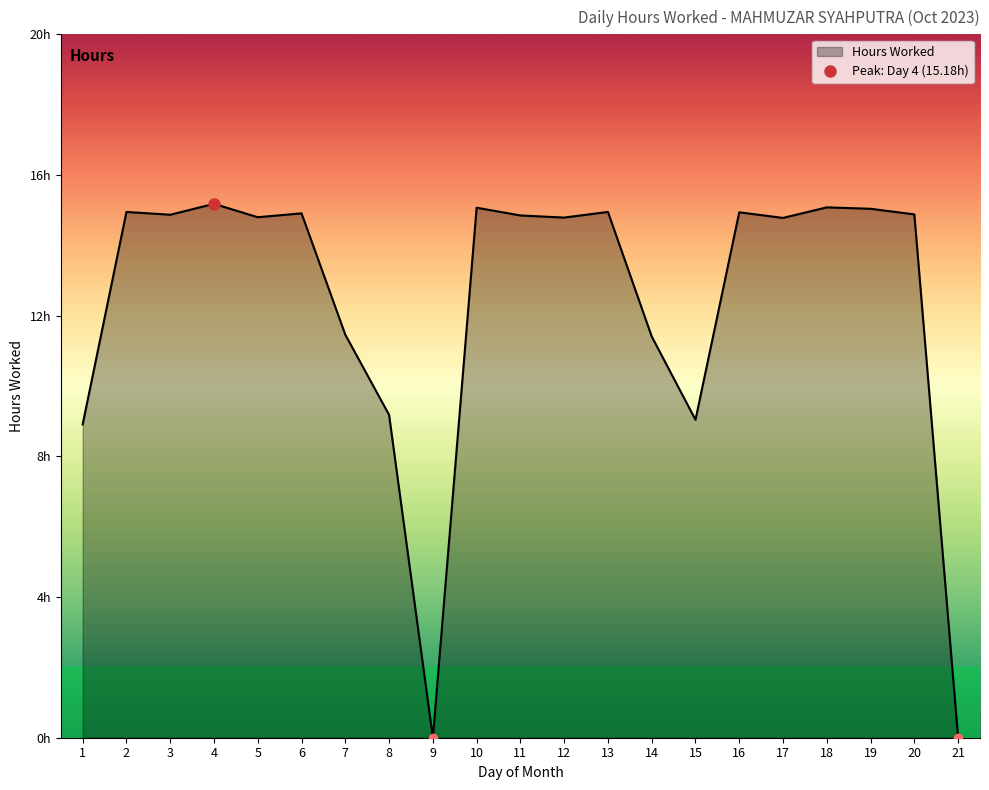

Rank the categories by value from lowest to highest.

9, 21, 1, 15, 8, 14, 7, 17, 12, 5, 11, 3, 20, 6, 16, 2, 13, 19, 10, 18, 4